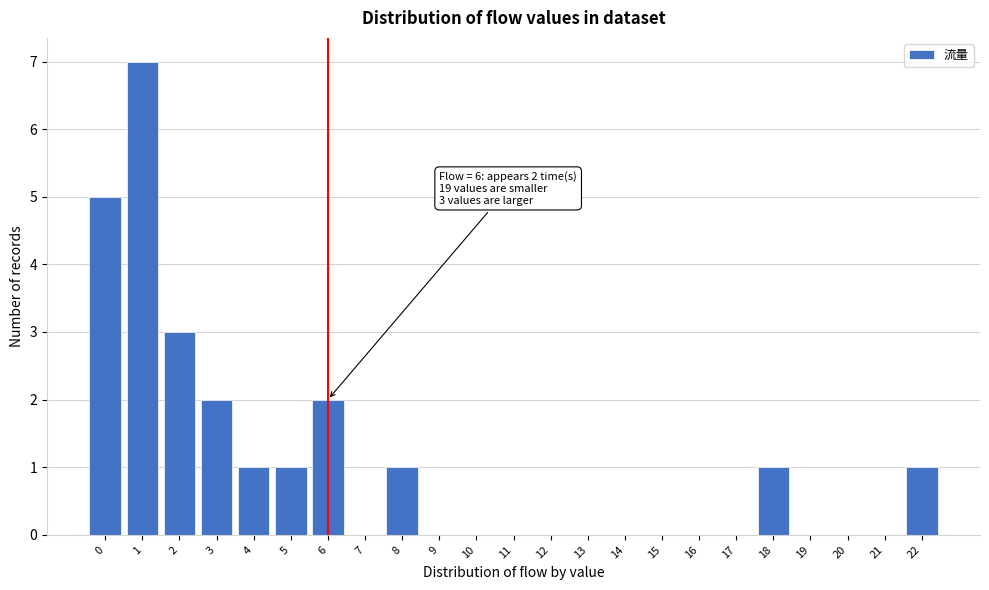

Over which range of the x-axis is the bar tallest?

0.5 to 1.5